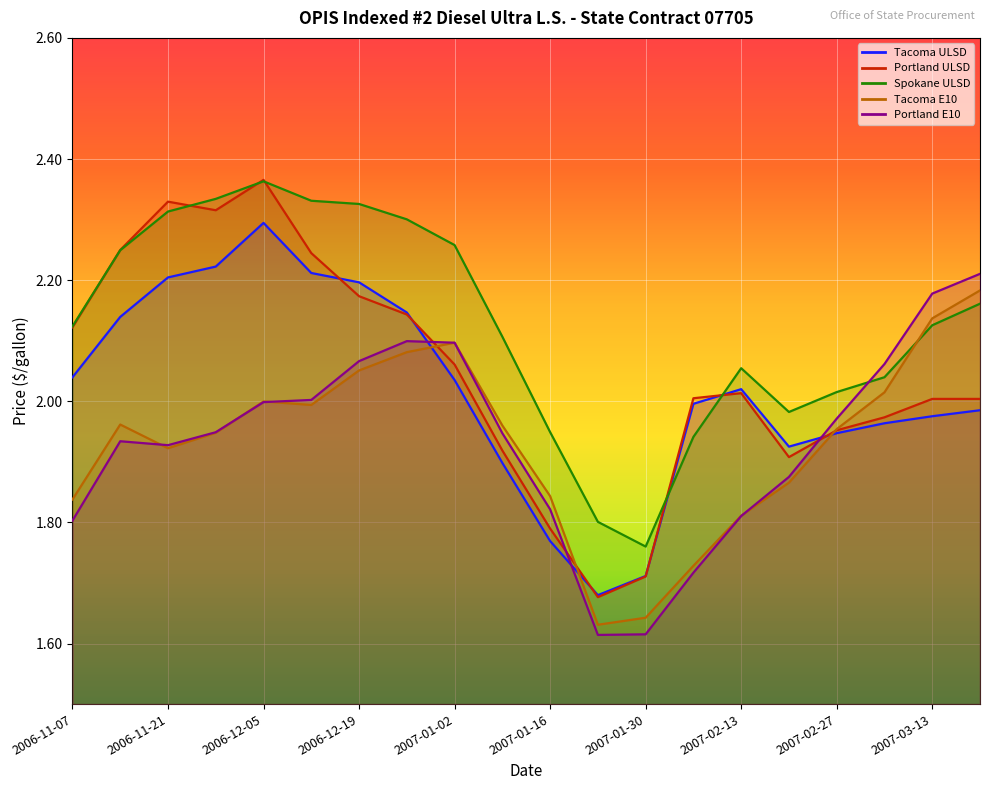

After their last crossing, which series has the higher values: Portland E10 or Tacoma ULSD?

Portland E10